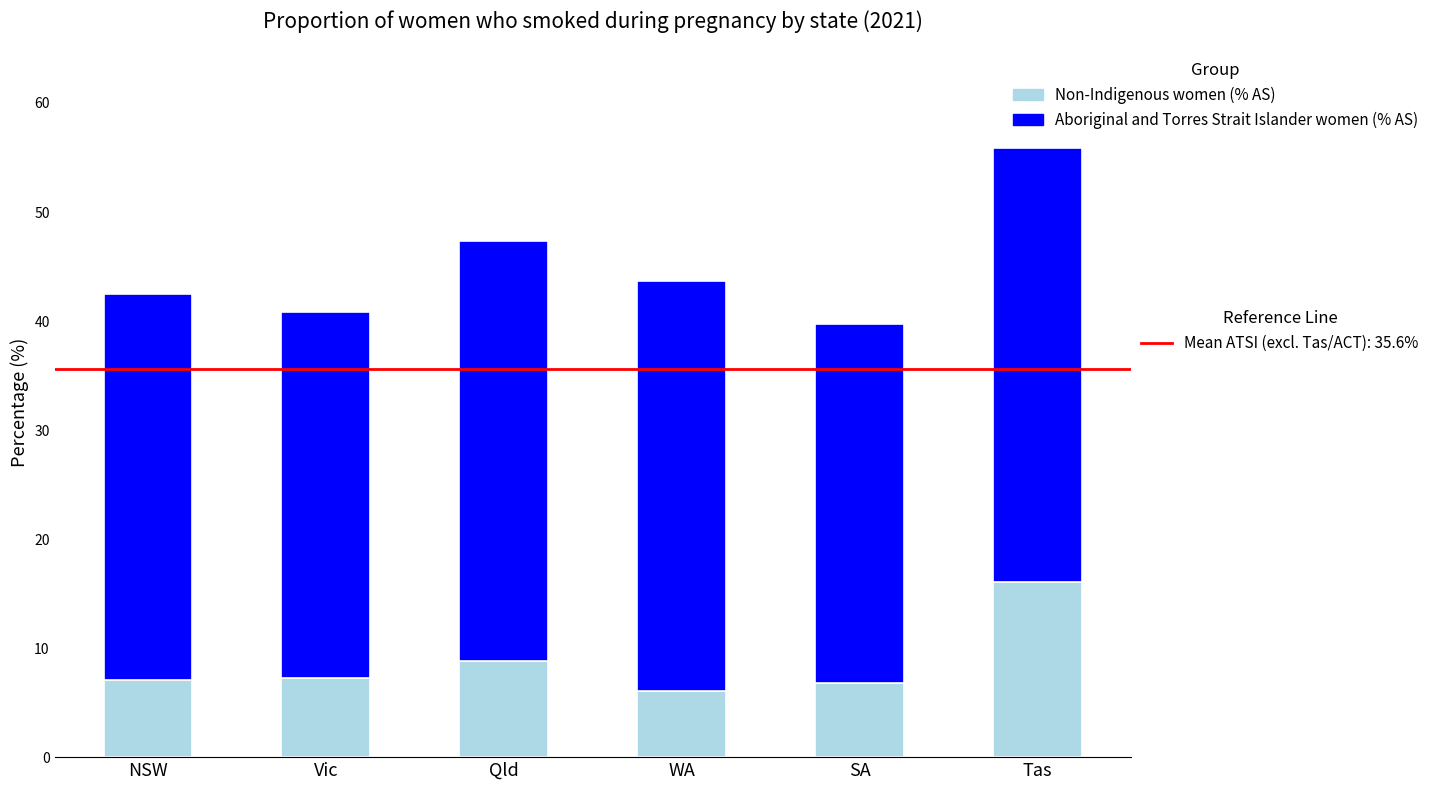

At which category is the sum across all series the highest?

Tas